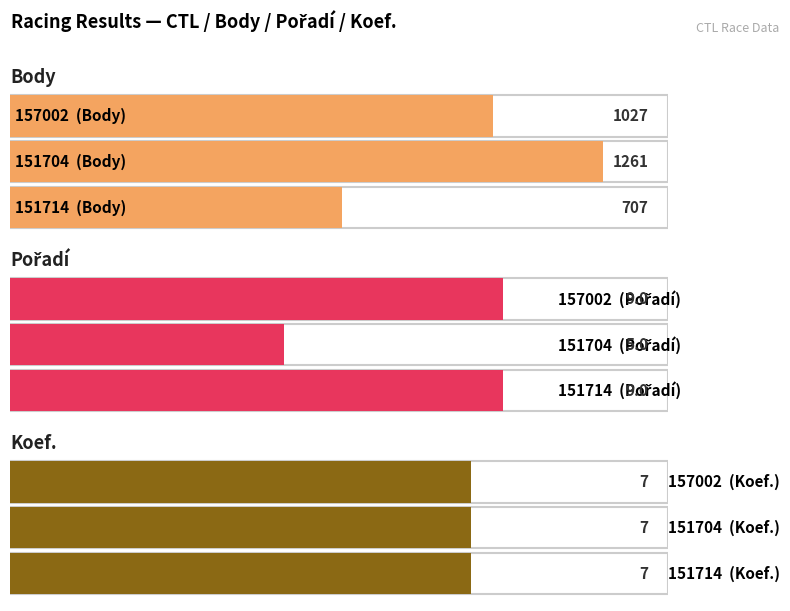

How many bars are there in total?

9